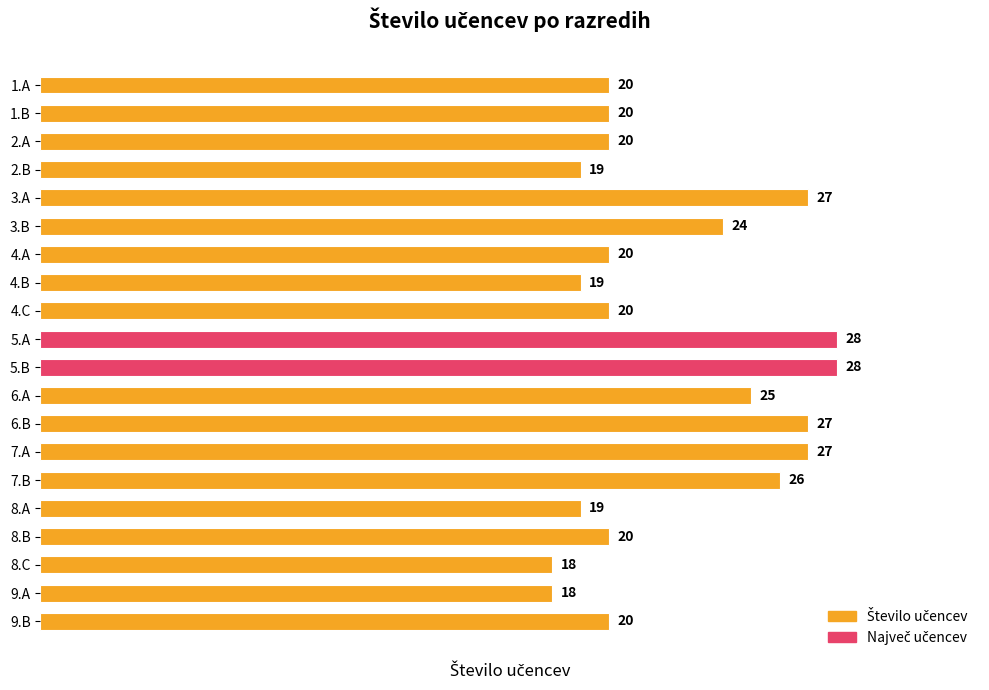

Count the number of data series in this chart.

1